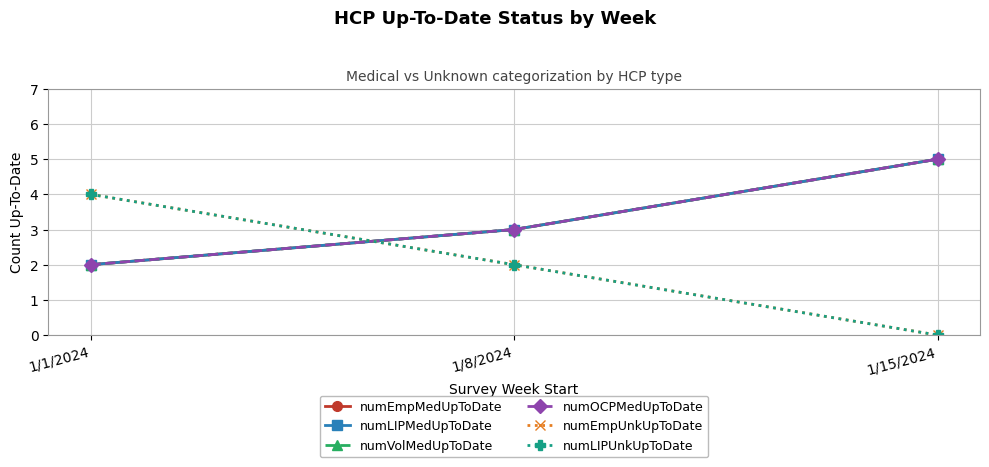

Reading left to right, transcribe all the data shown in this chart.

numEmpMedUpToDate: 2	3	5
numLIPMedUpToDate: 2	3	5
numVolMedUpToDate: 2	3	5
numOCPMedUpToDate: 2	3	5
numEmpUnkUpToDate: 4	2	0
numLIPUnkUpToDate: 4	2	0